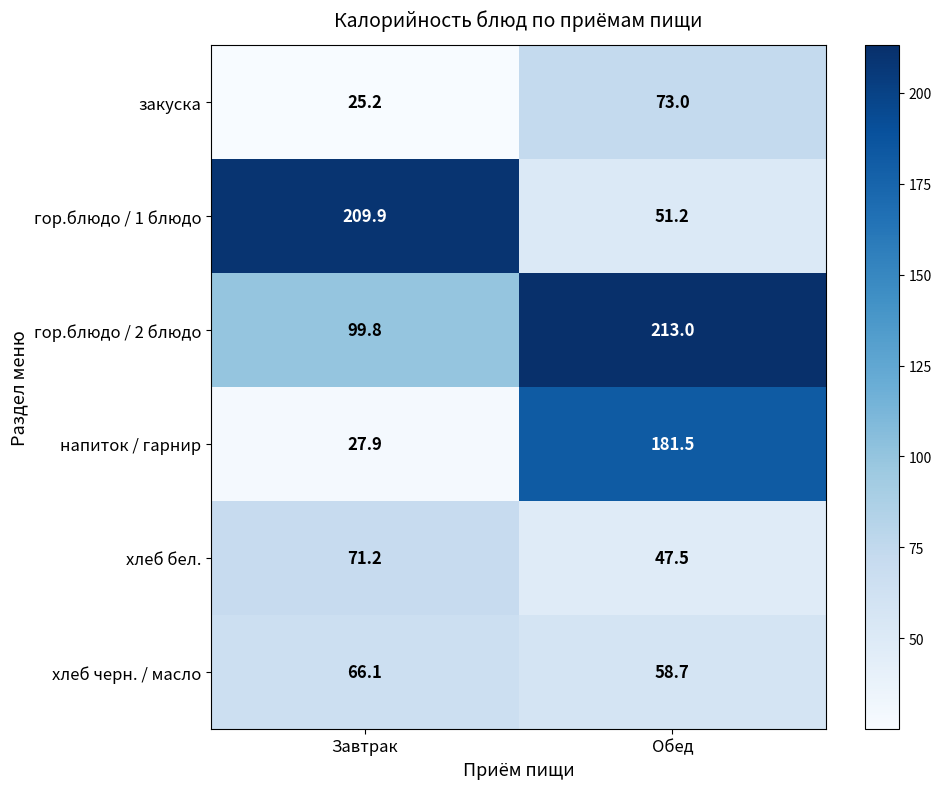

The гор.блюдо / 2 блюдо series shows 213.0 at Обед. True or false?

True